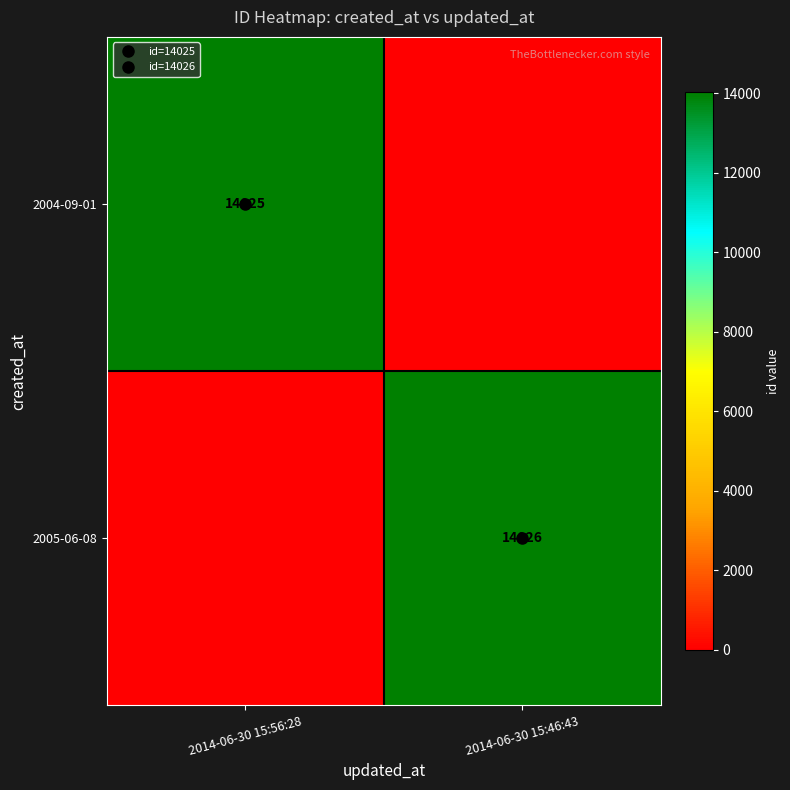

What is the total value across all series at 2014-06-30 15:46:43?

14026